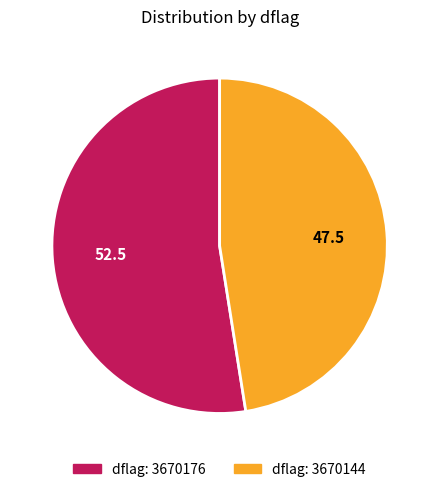

Is there any slice that represents more than half of the pie?

Yes